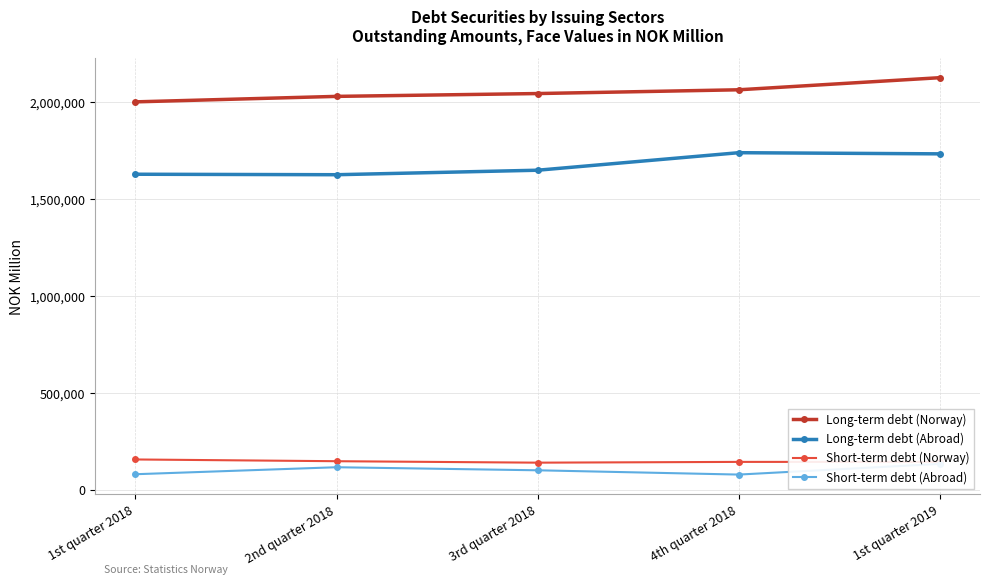

How many series are shown in this chart?

4